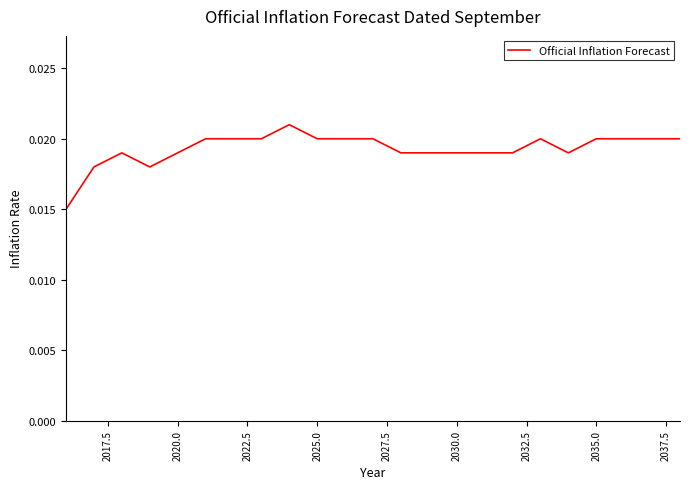

How many series are shown in this chart?

1